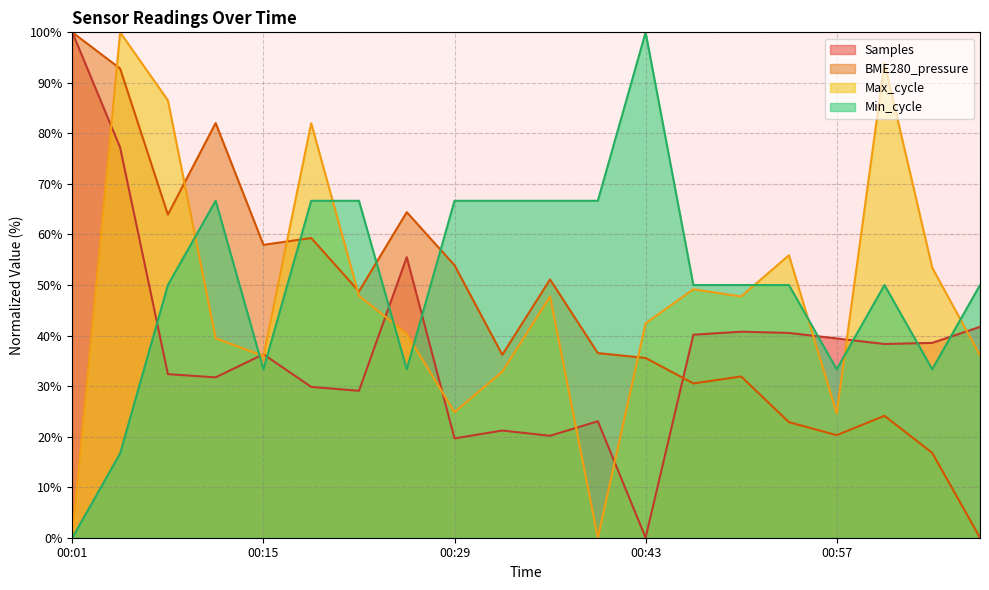

At how many categories does at least one series exceed 94?

3